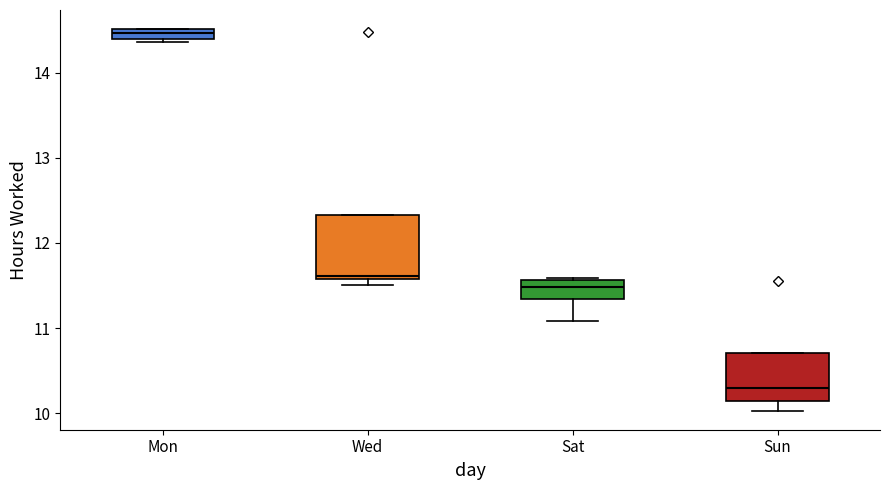

Where is the upper edge of the box for Sun on the y-axis? The values are not printed on the chart, so give them approximately, as read against the axis.

10.7